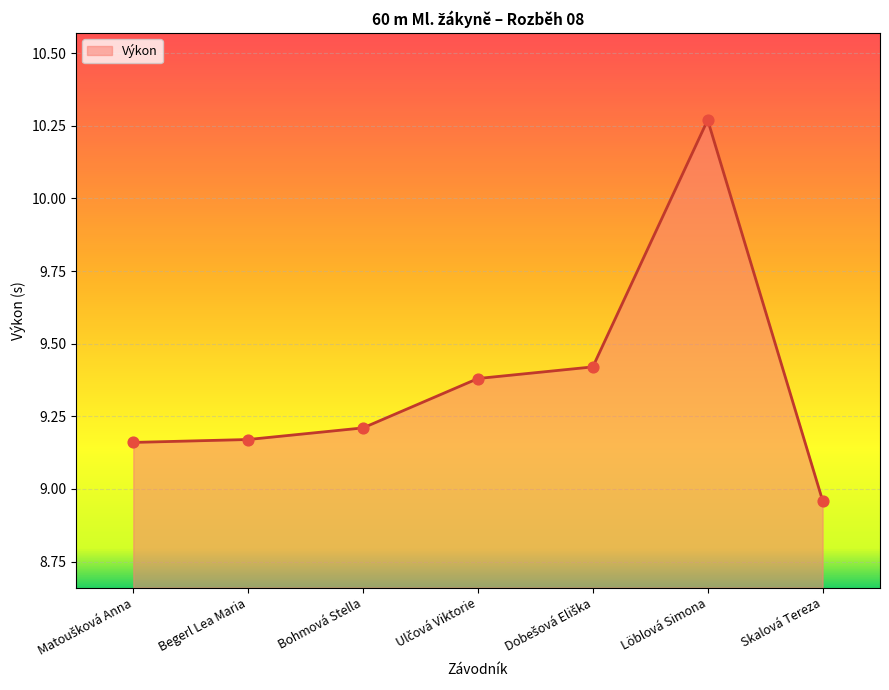

What is the change in value from Begerl Lea Maria to Löblová Simona?

+1.1